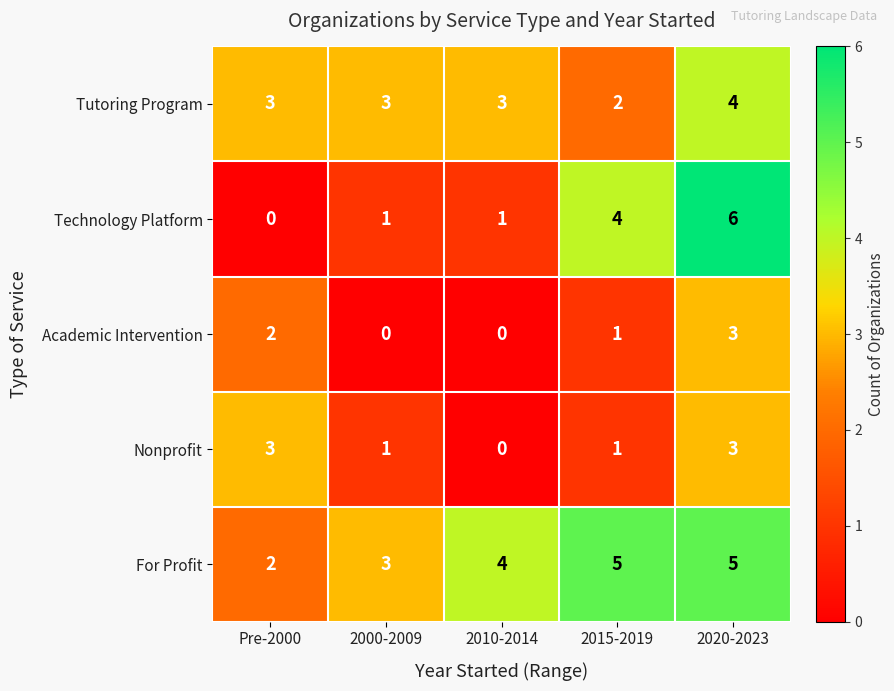

List the series in order of their overall mean, highest first.

For Profit, Tutoring Program, Technology Platform, Nonprofit, Academic Intervention